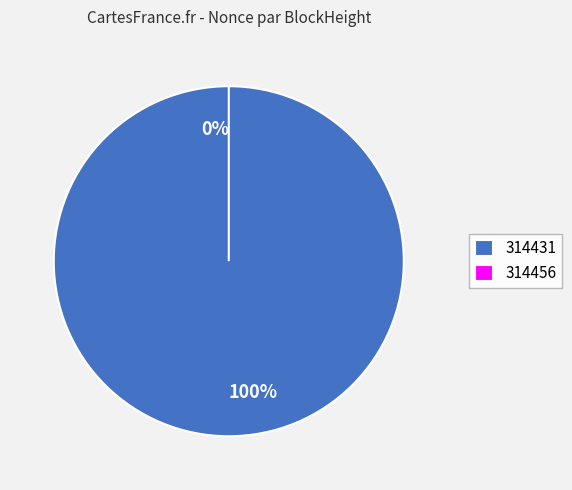

To the nearest percent, what is the difference between the largest and smallest slice percentages?

100%